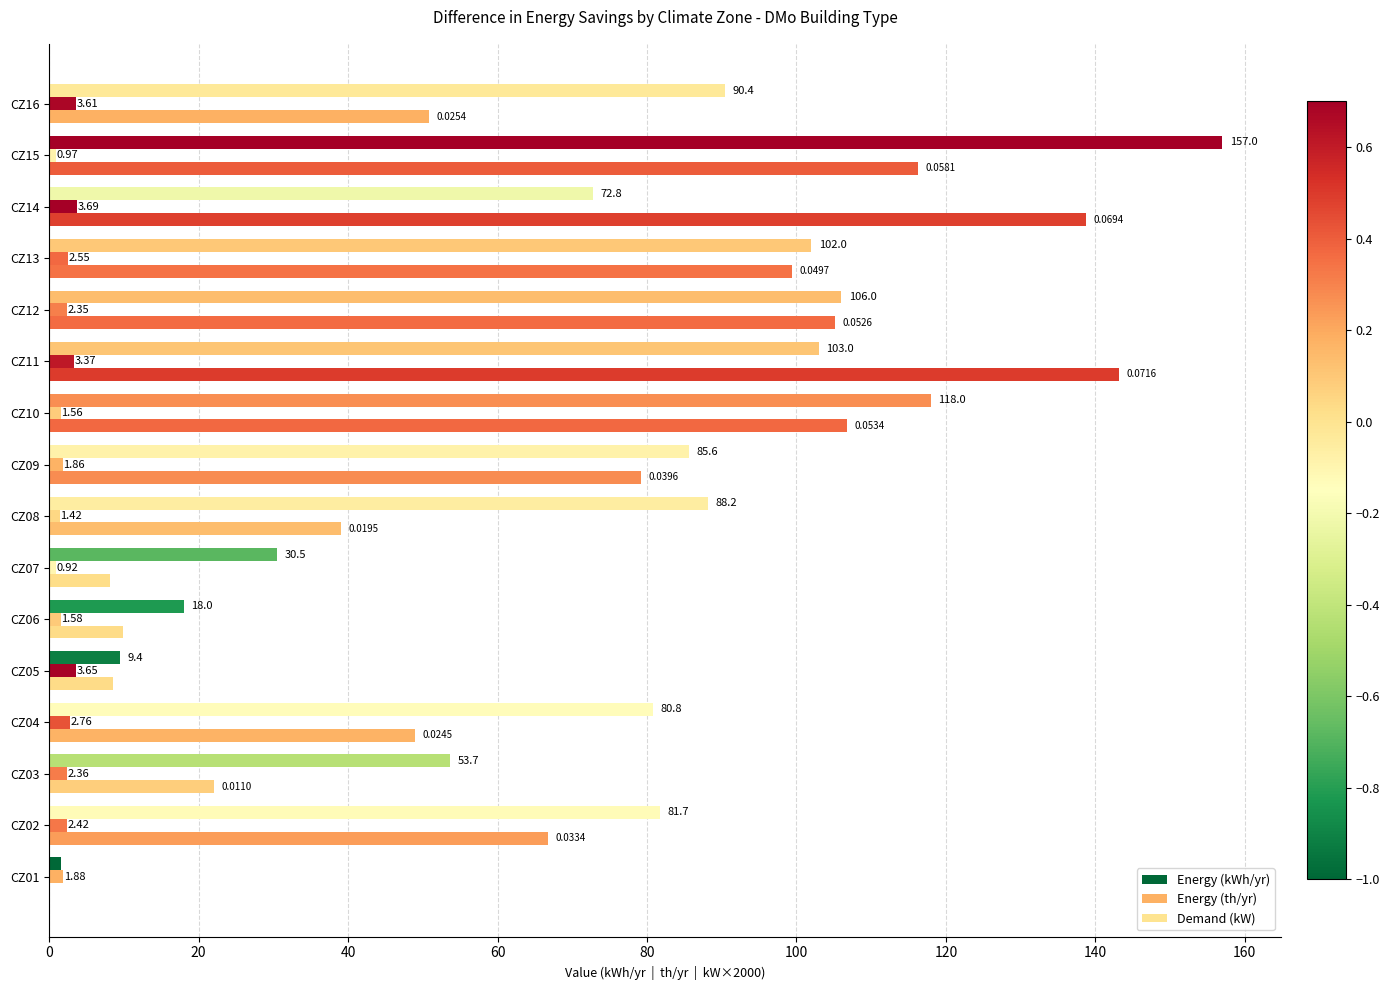

What is the highest value of the Energy (kWh/yr) series?

157.0